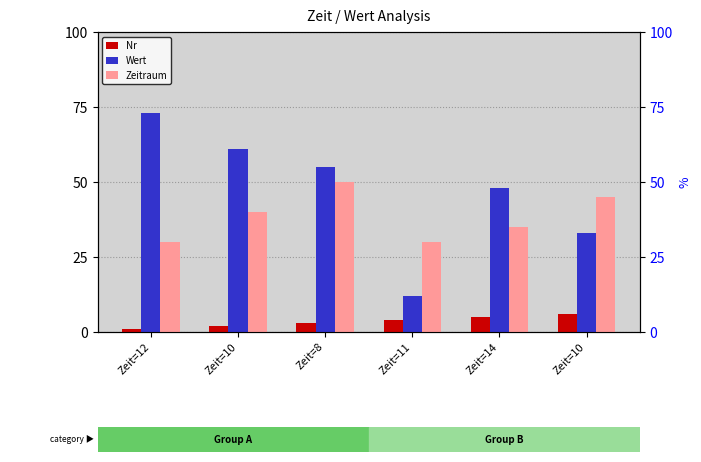

What is the total value across all series at Zeit=8?

108